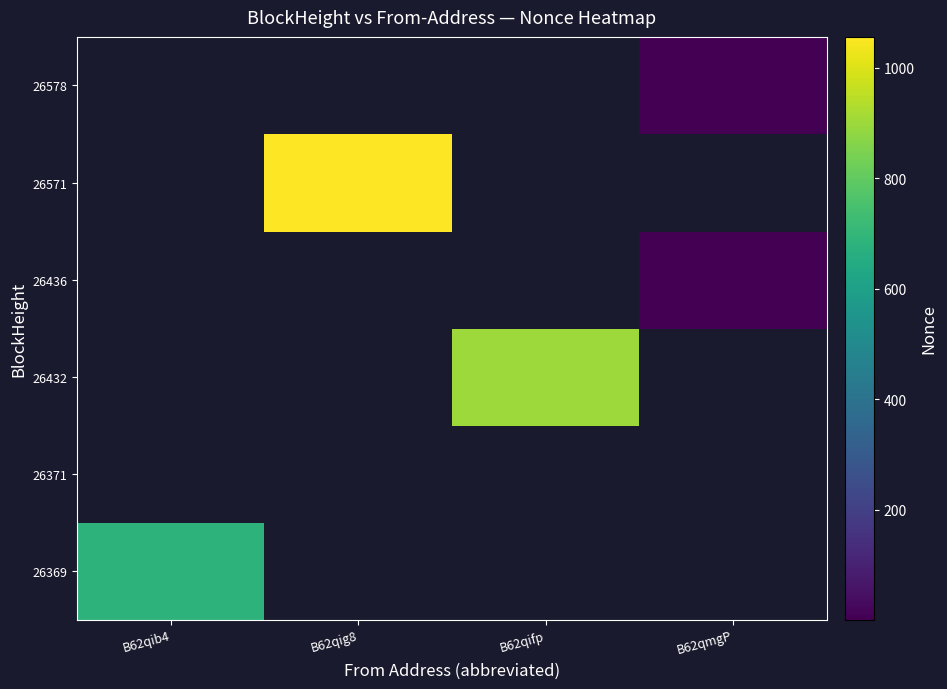

Which has a higher value, B62qig8 or B62qifp?

B62qig8